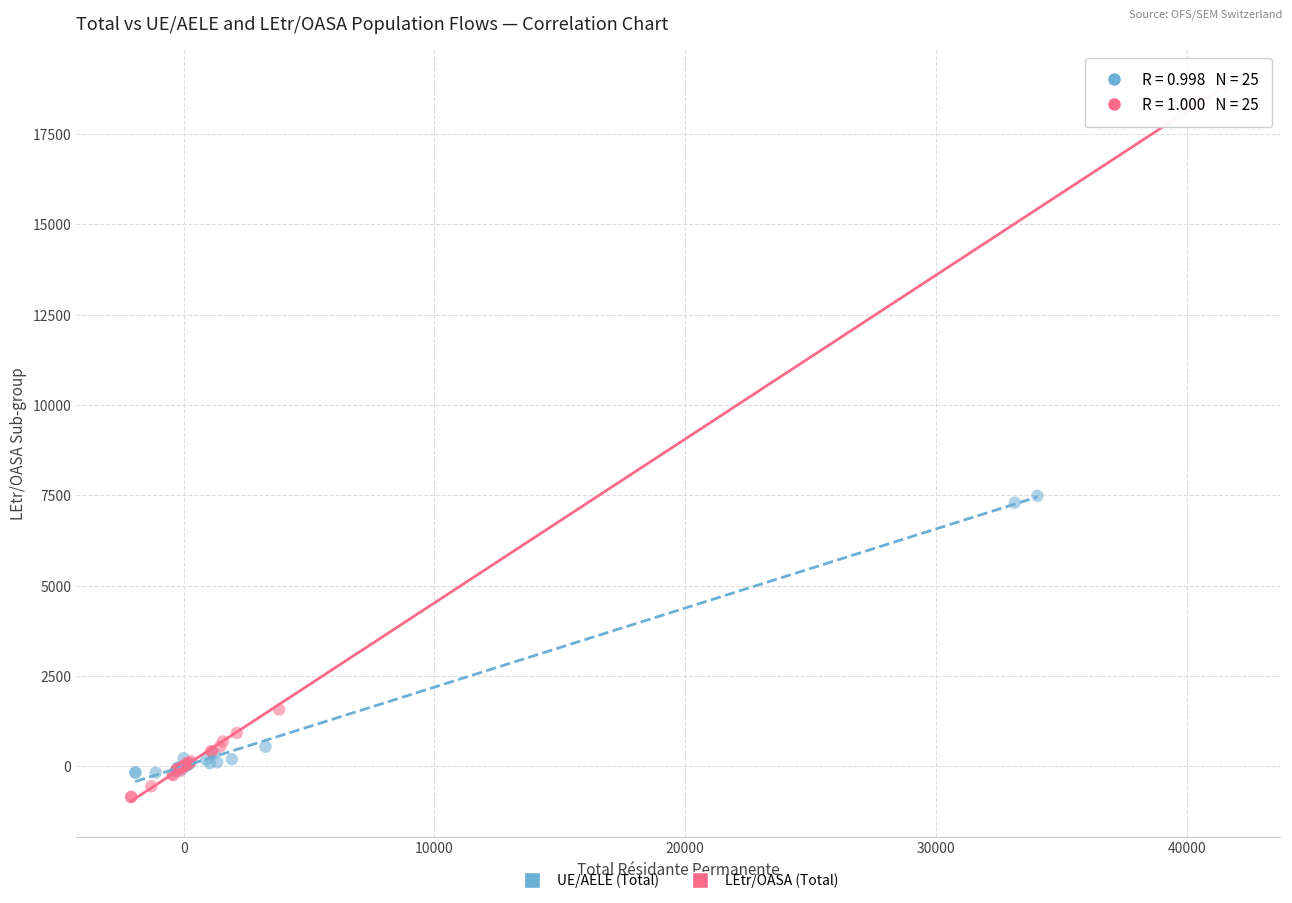

Which series reaches the minimum Y coordinate?

LEtr/OASA (Total)